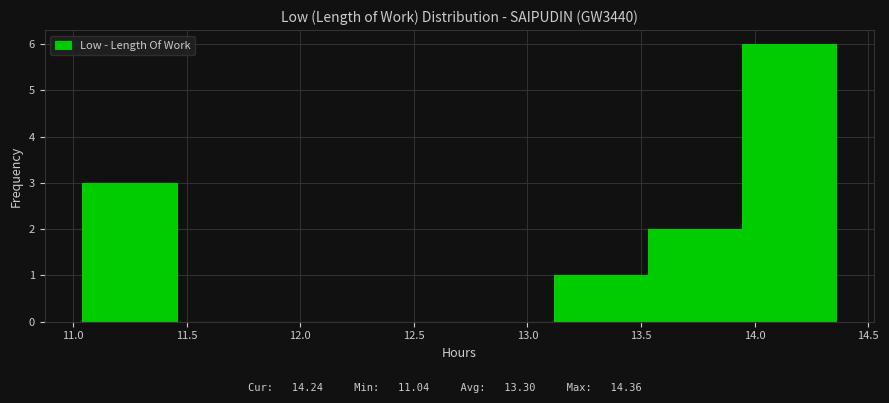

Reading left to right, list every bar in this chart as the range it spans on the x-axis followed by its height. Neither the bar edges nor the heights are printed on the chart, so give them approximately, as read against the axes.

11.040 to 11.455: 3
11.455 to 11.870: 0
11.870 to 12.285: 0
12.285 to 12.700: 0
12.700 to 13.115: 0
13.115 to 13.530: 1
13.530 to 13.945: 2
13.945 to 14.360: 6